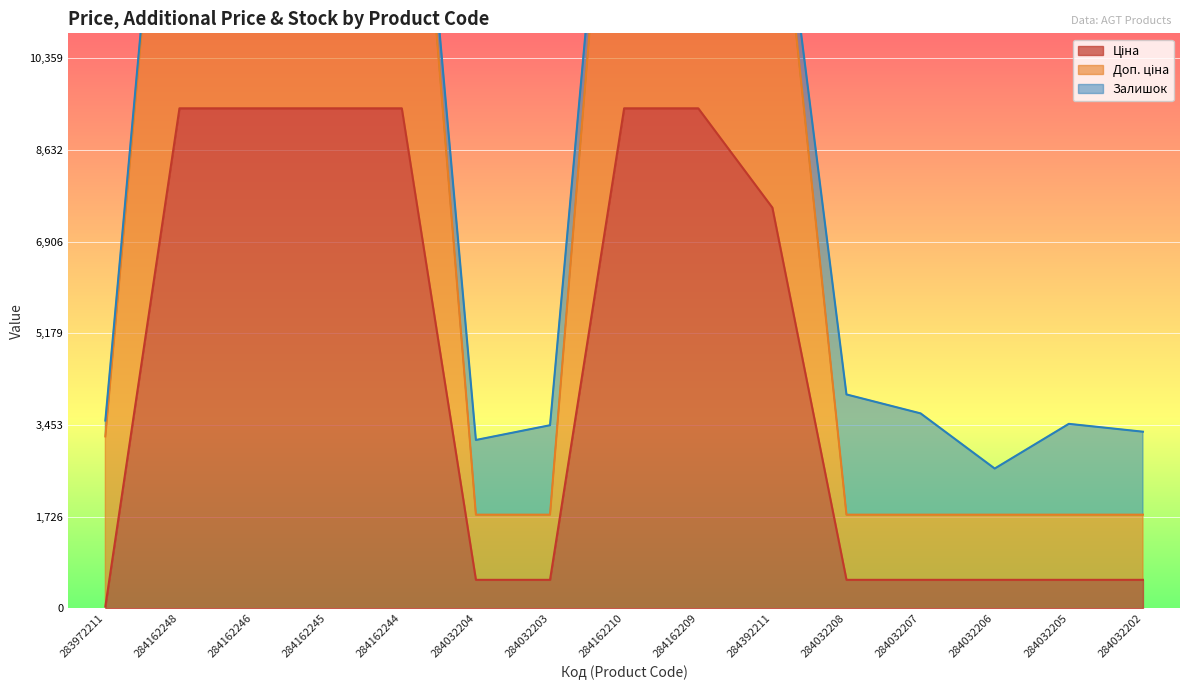

Which category has the lowest value in the Доп. ціна series?

284032204